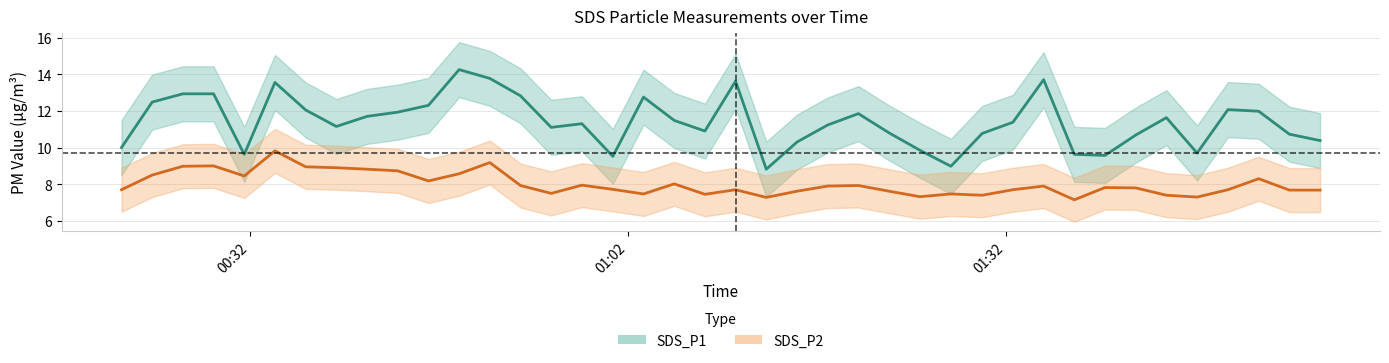

How many data points does each series have?

40